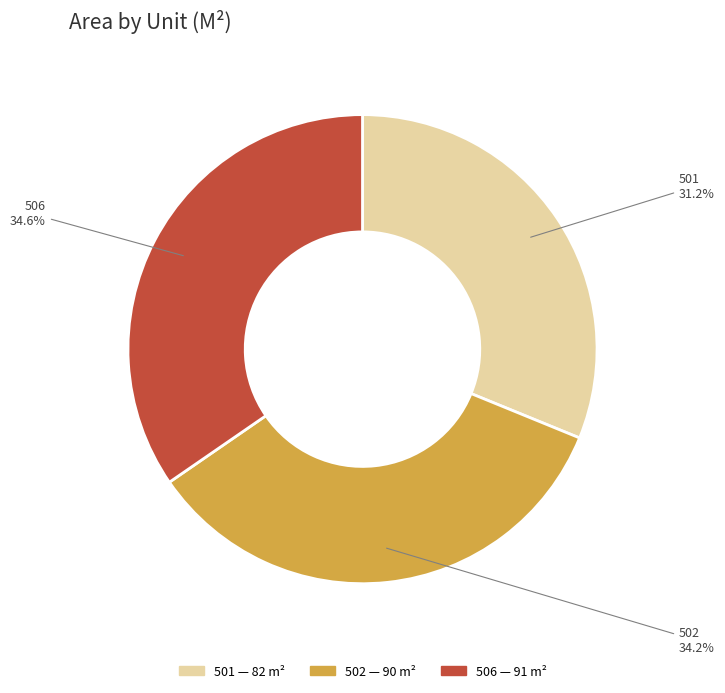

Is the sum of 506 and 501 greater than half?

Yes